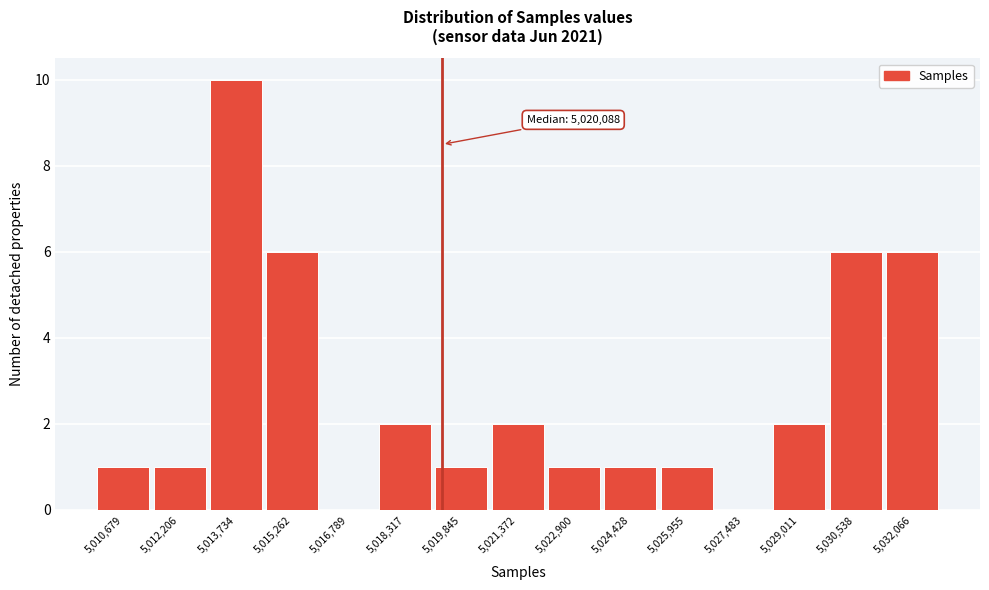

Reading left to right, list all the values displayed in this chart.

5,010,679=1	5,012,206=1	5,013,734=10	5,015,262=6	5,016,789=0	5,018,317=2	5,019,845=1	5,021,372=2	5,022,900=1	5,024,428=1	5,025,955=1	5,027,483=0	5,029,011=2	5,030,538=6	5,032,066=6